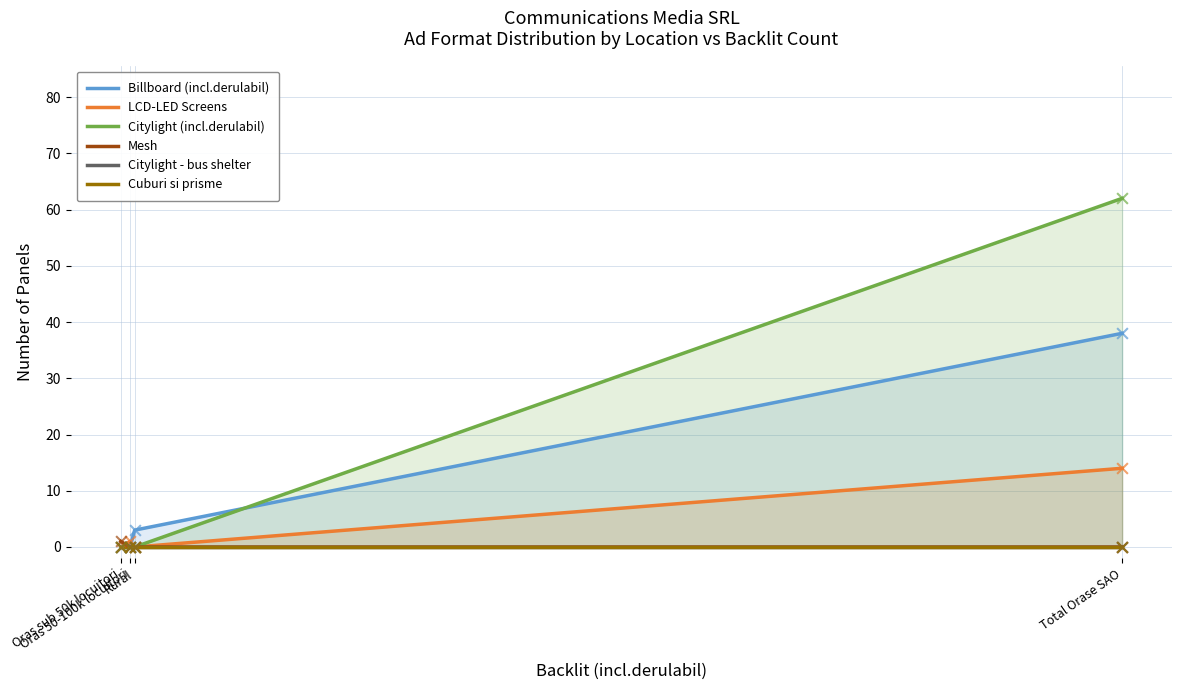

Which series has the widest spread of Y values?

Citylight (incl.derulabil)